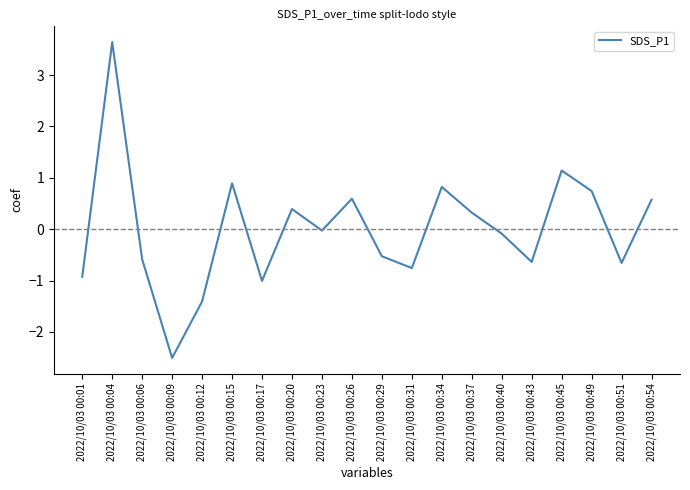

What is the difference between the values at 2022/10/03 00:49 and 2022/10/03 00:37?

0.4